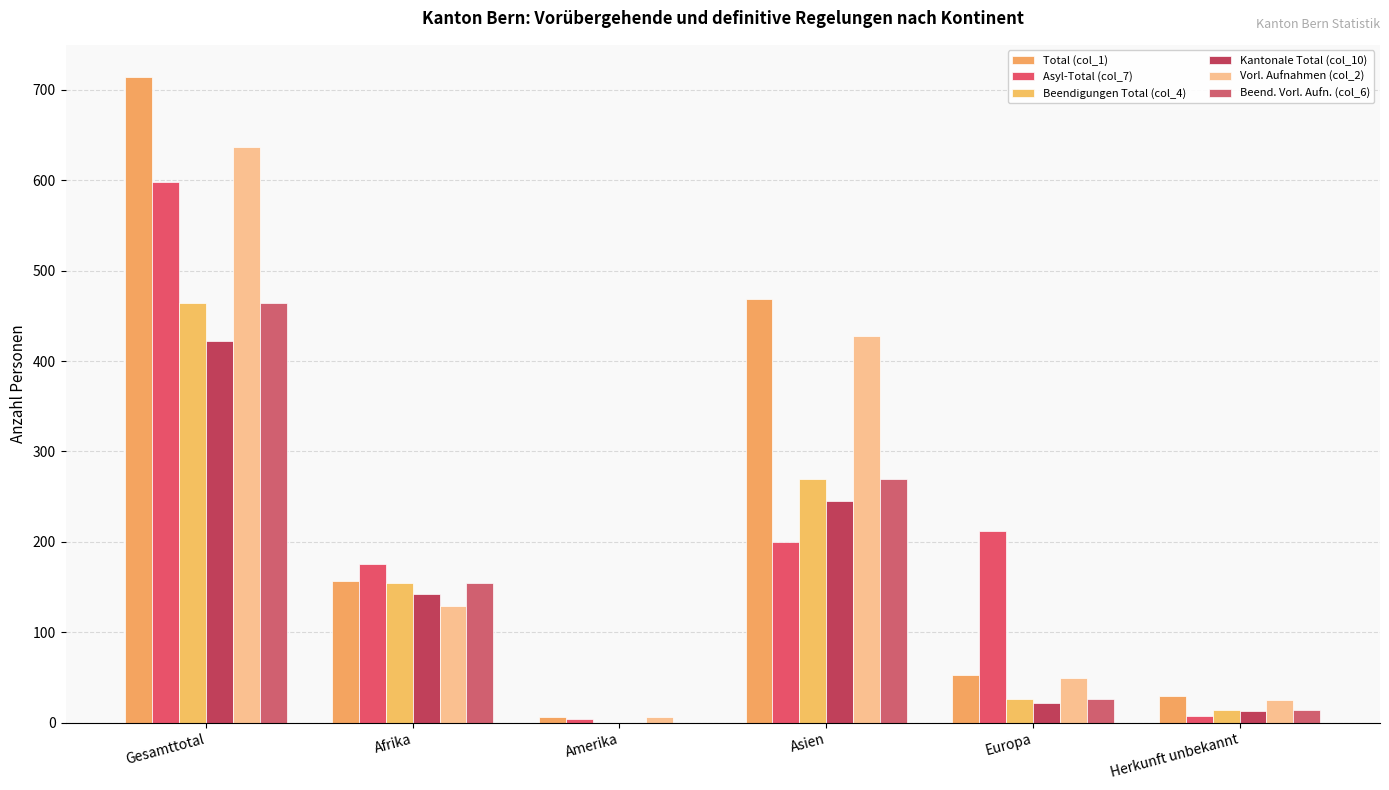

What is the difference between the highest and lowest values at Asien?

269